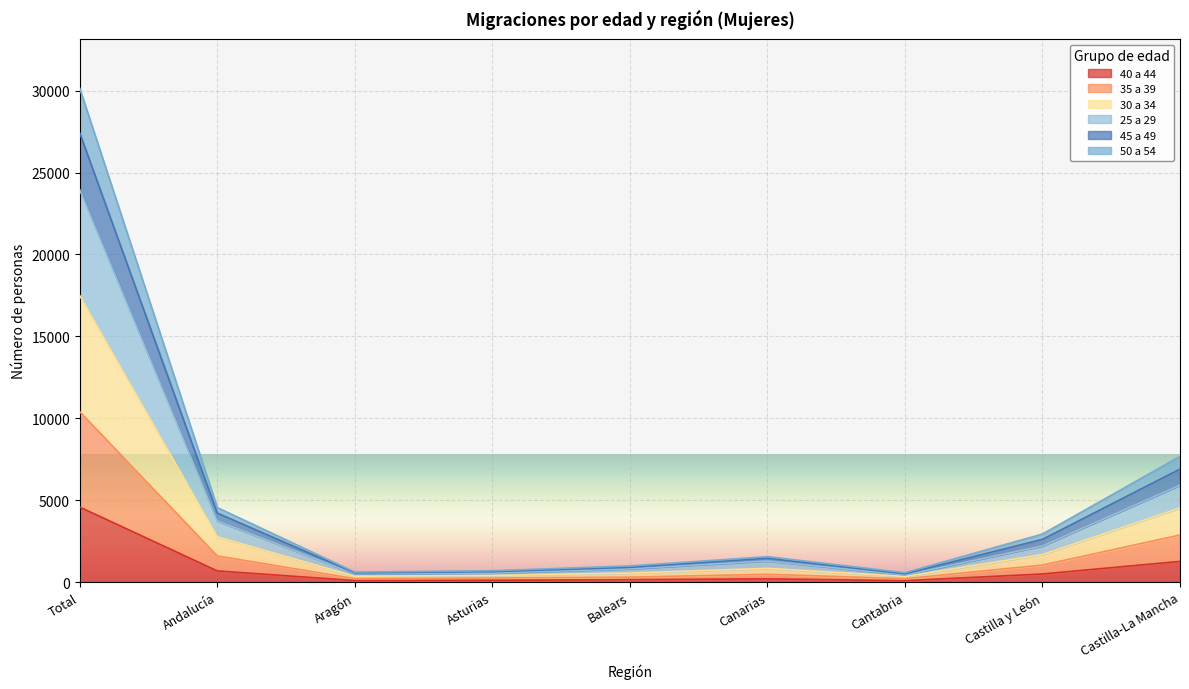

At which category is the sum across all series the highest?

Total